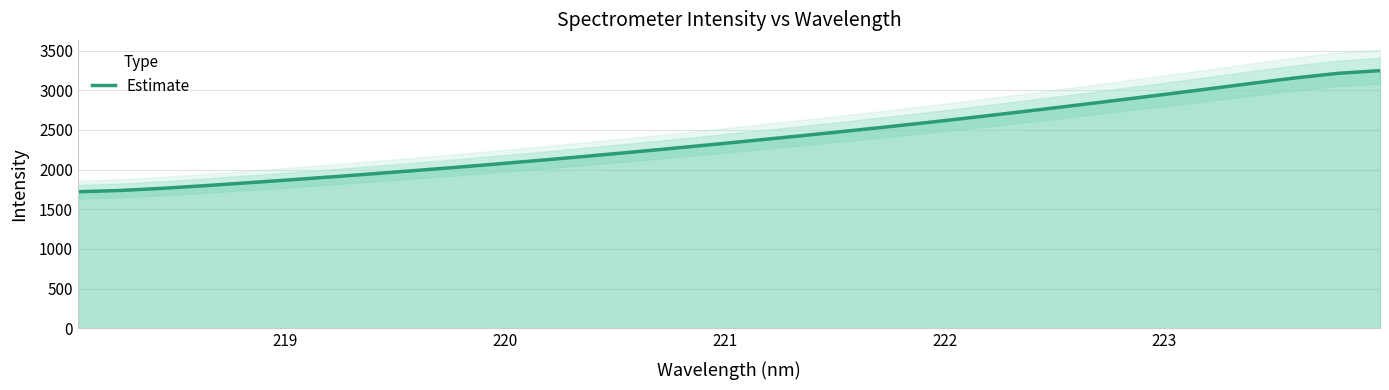

Does the chart display data point markers on the line(s)?

No